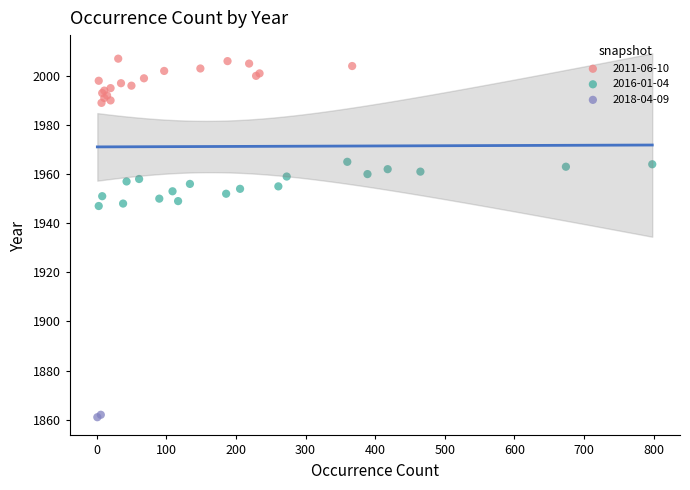

What are all the series names shown in the legend?

2011-06-10, 2016-01-04, 2018-04-09